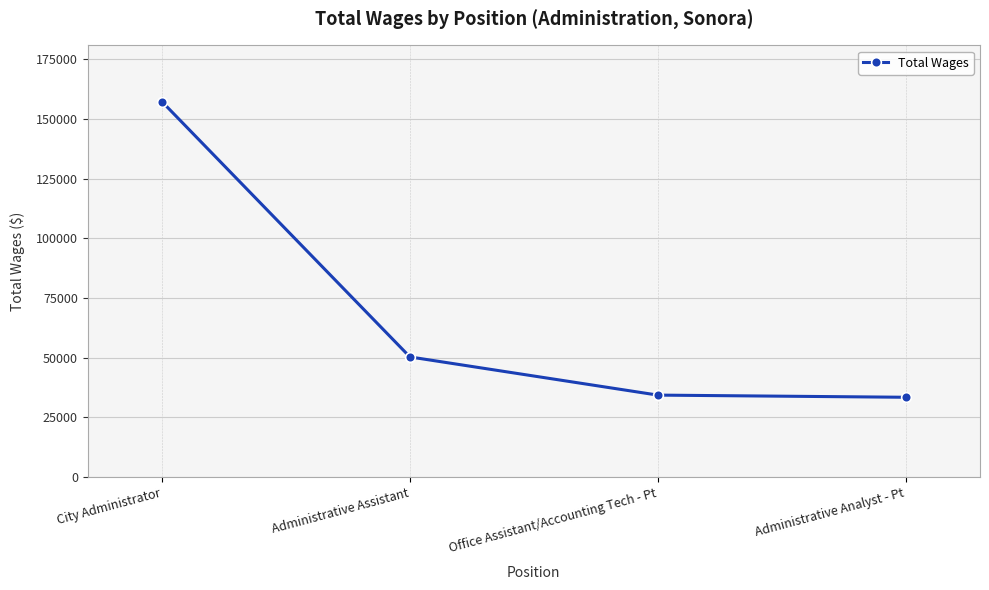

True or false: the data has more than 1 interior local peaks.

False